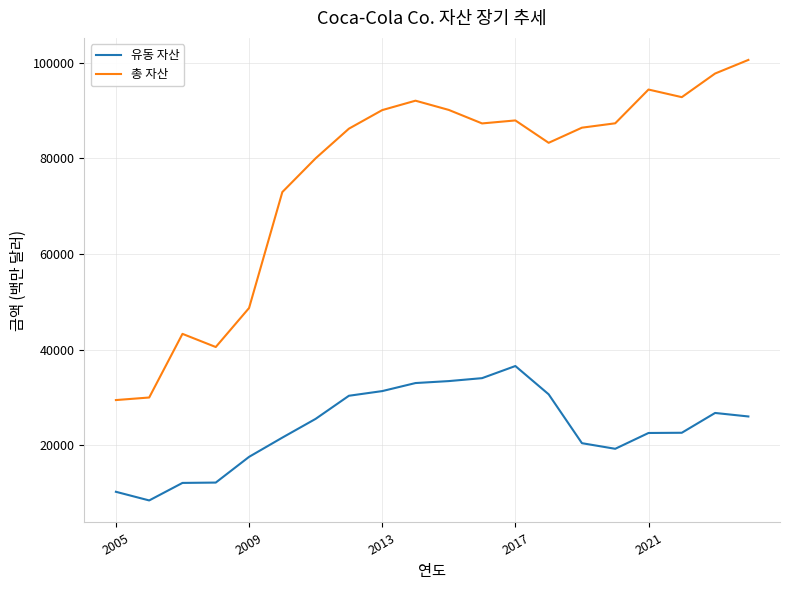

What are all the series names shown in the legend?

유동 자산, 총 자산